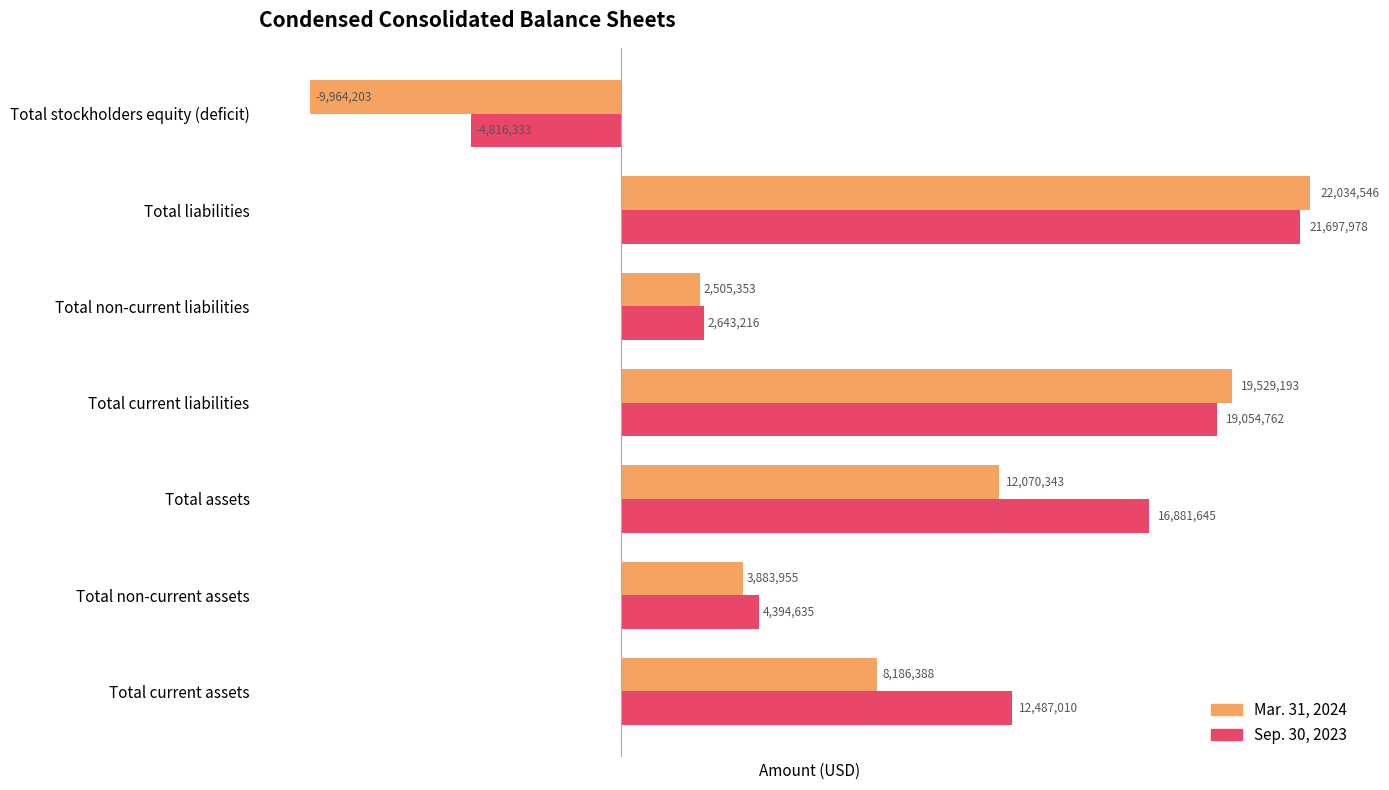

What is the difference between the second highest and minimum values in the Mar. 31, 2024 series?

29493396